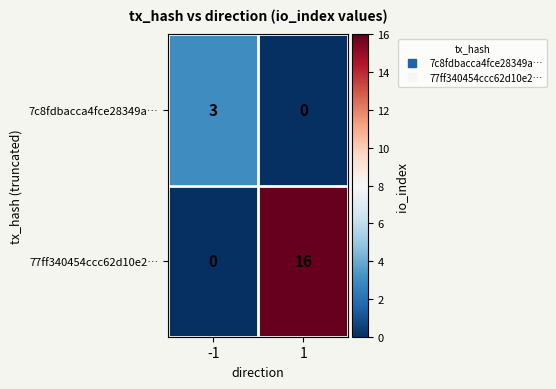

What is the highest value of the 77ff340454ccc62d10e2… series?

16